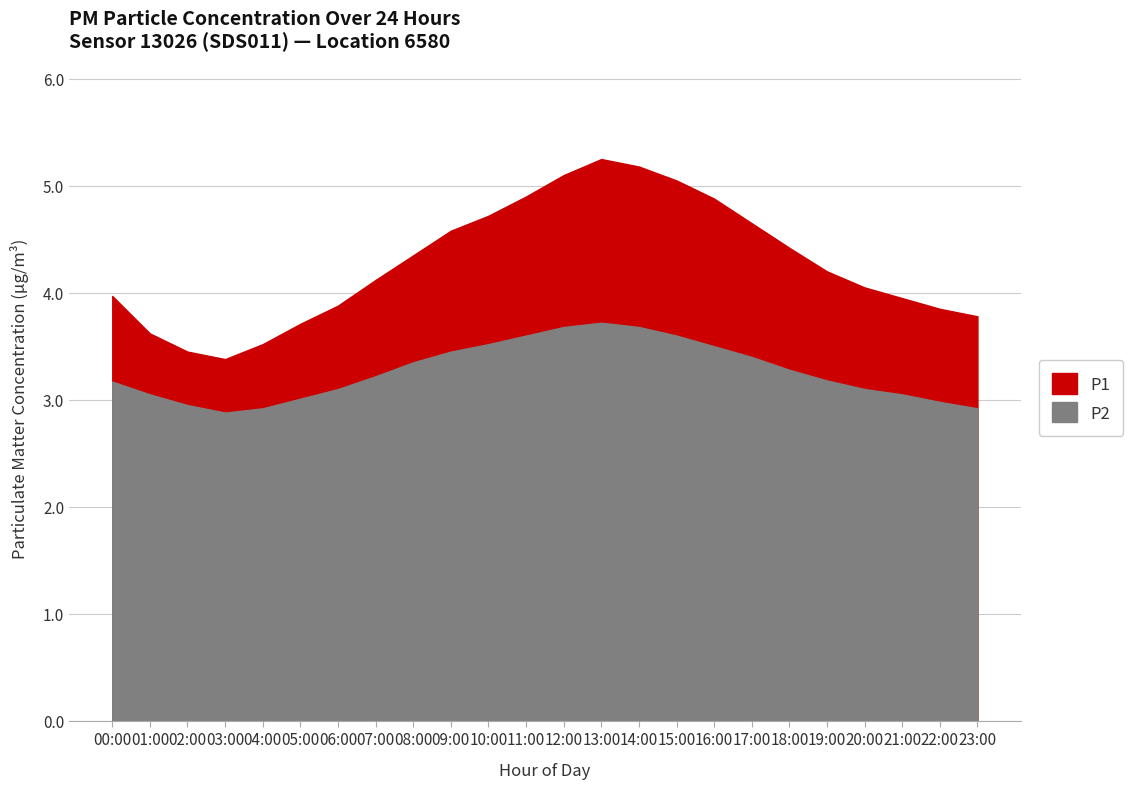

What is the sum of all P1 values?

102.6